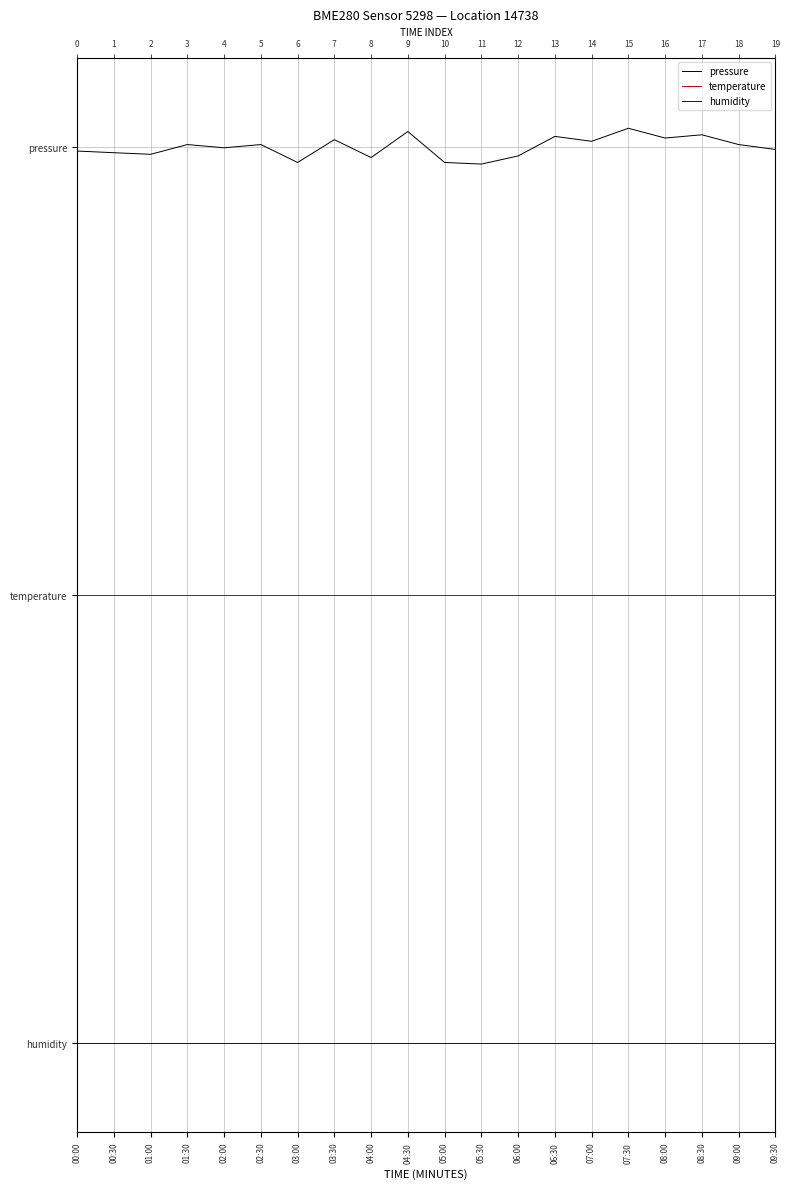

True or false: humidity has a value of 0.0 at 05:00.

True